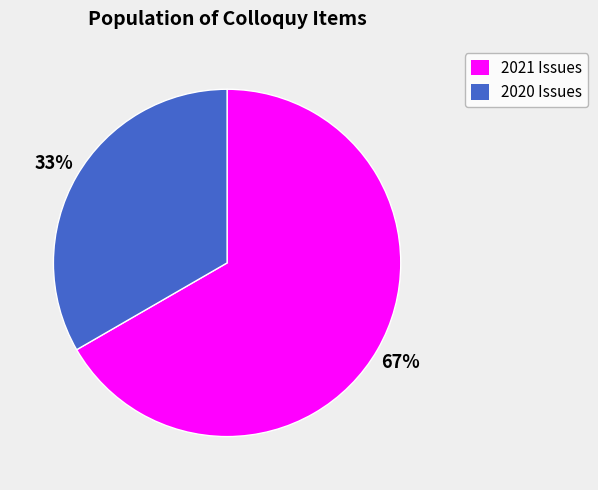

Which has a higher value, 2020 Issues or 2021 Issues?

2021 Issues